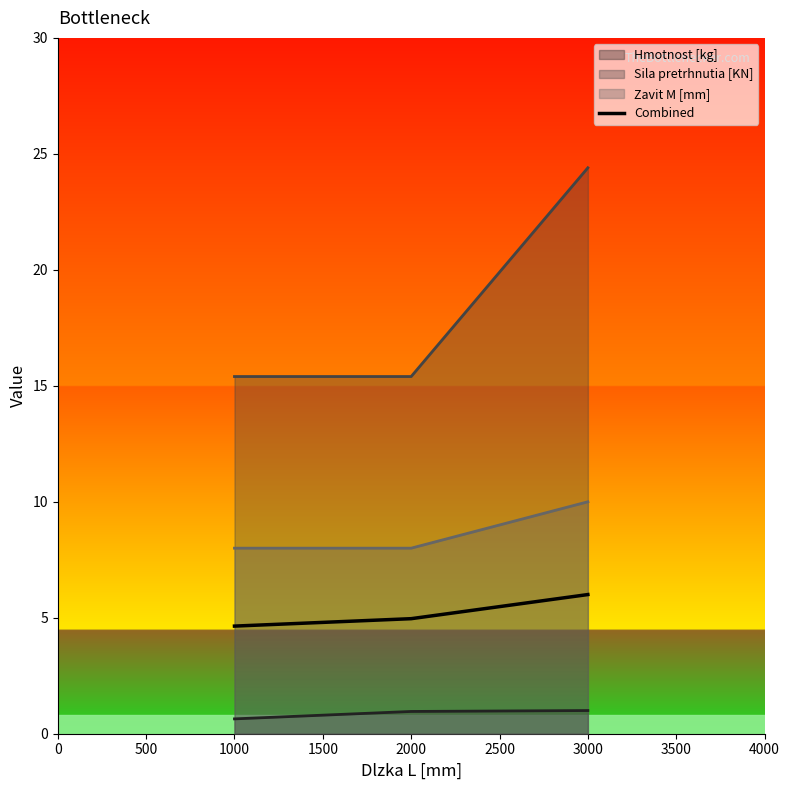

Does the chart display data point markers on the line(s)?

No